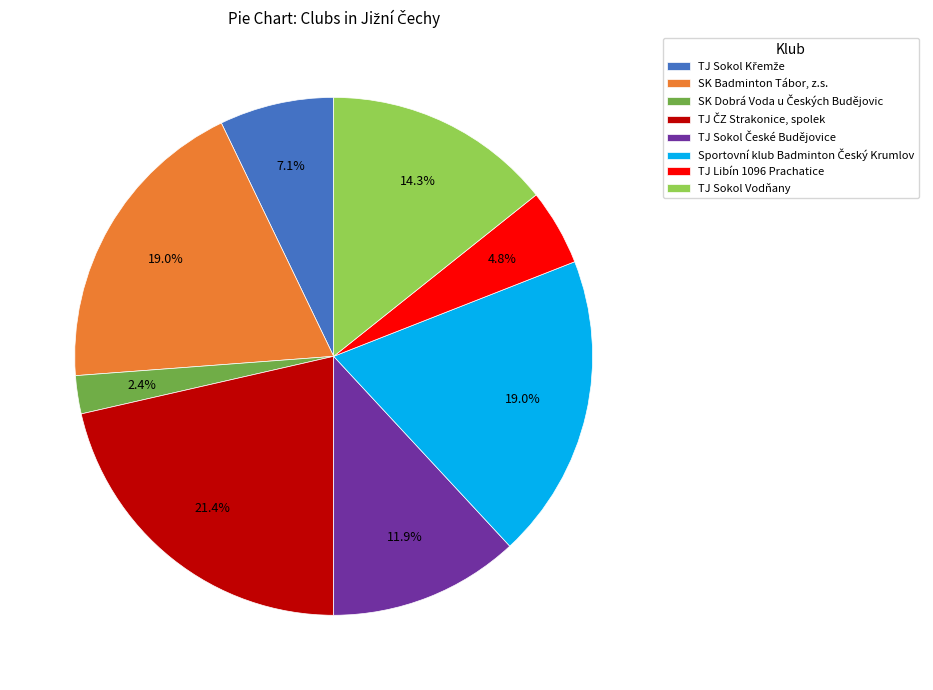

How much of the chart is everything except TJ Libín 1096 Prachatice?

95.2%